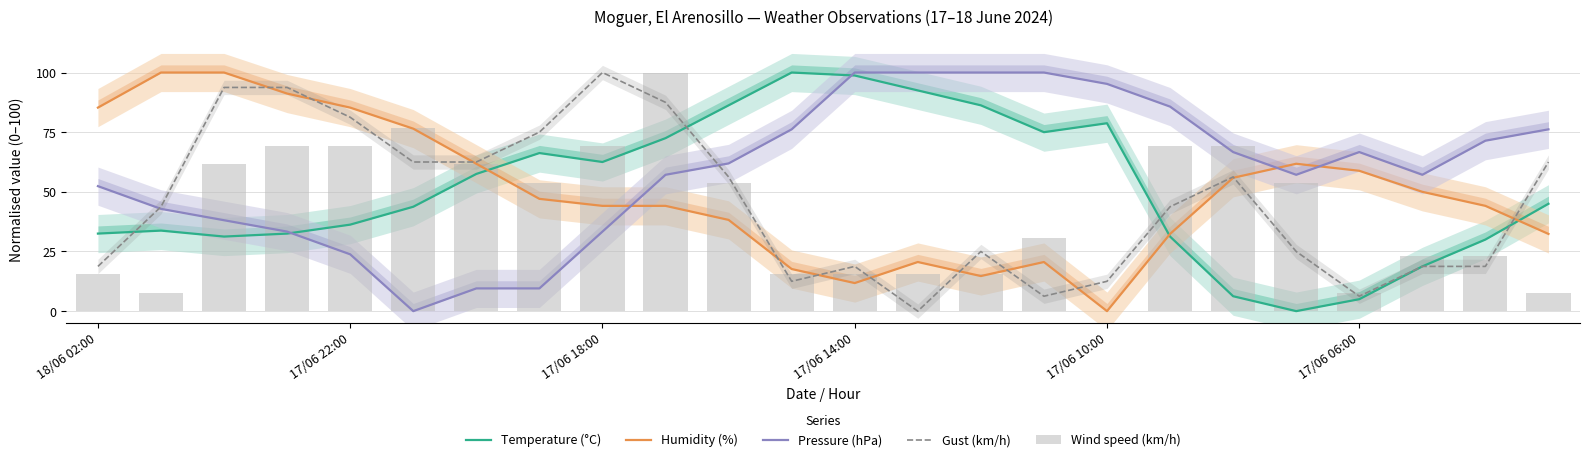

What is the total value across all series at 17?

262.3